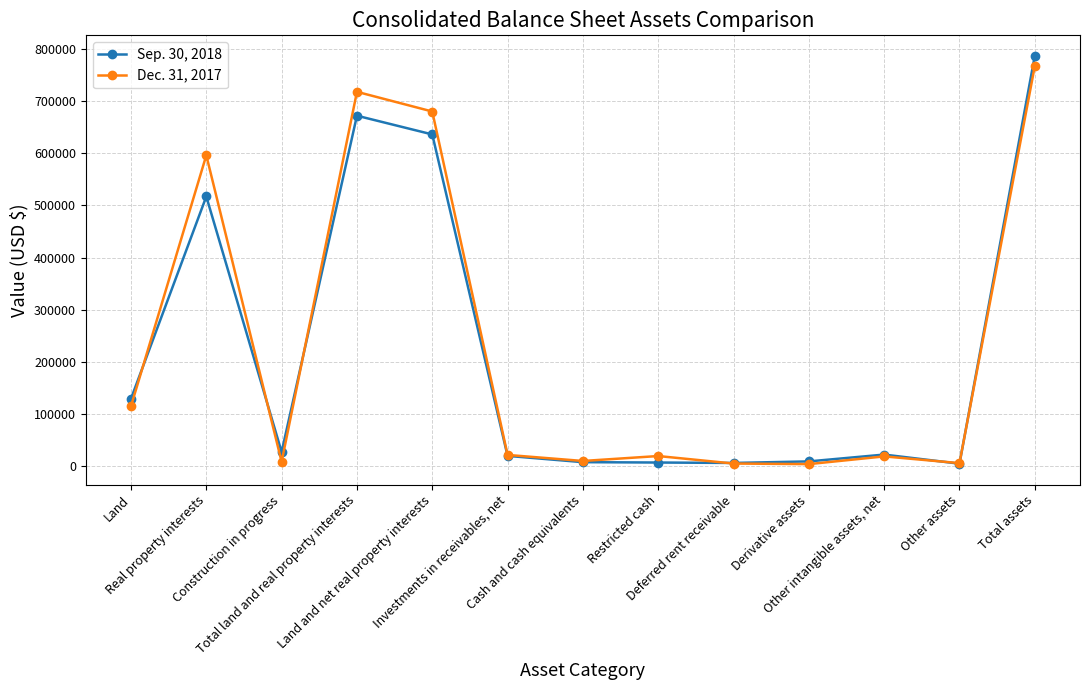

What is the difference between the highest and lowest values at Land and net real property interests?

44042